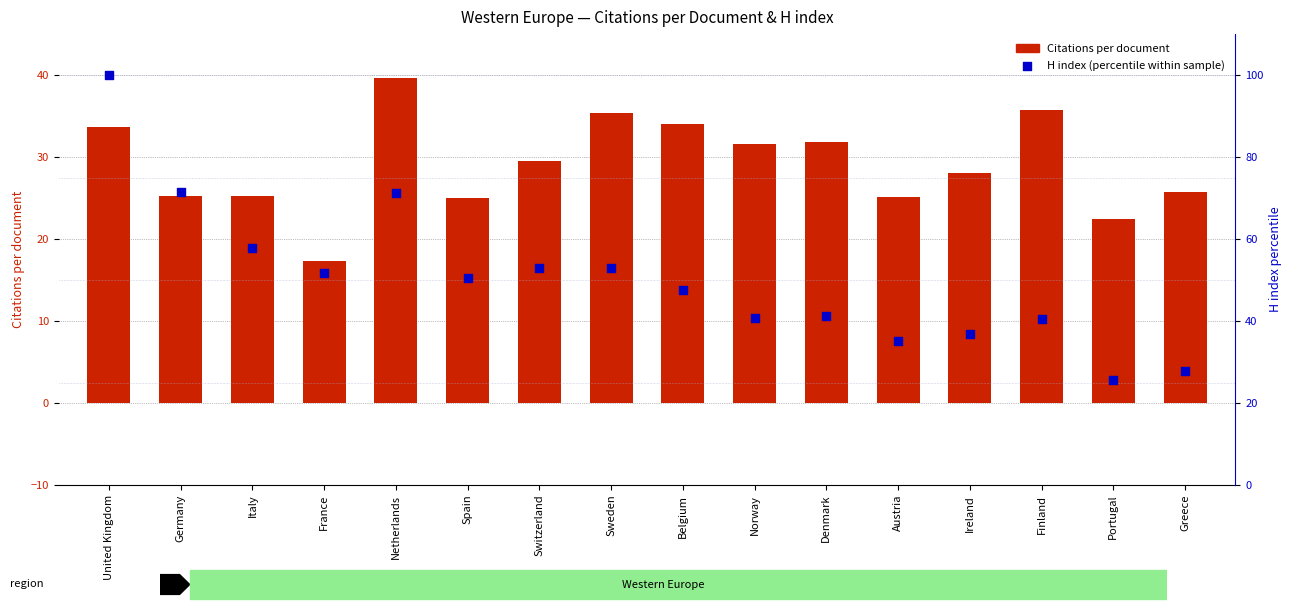

What is the total value across all series at Switzerland?

82.4